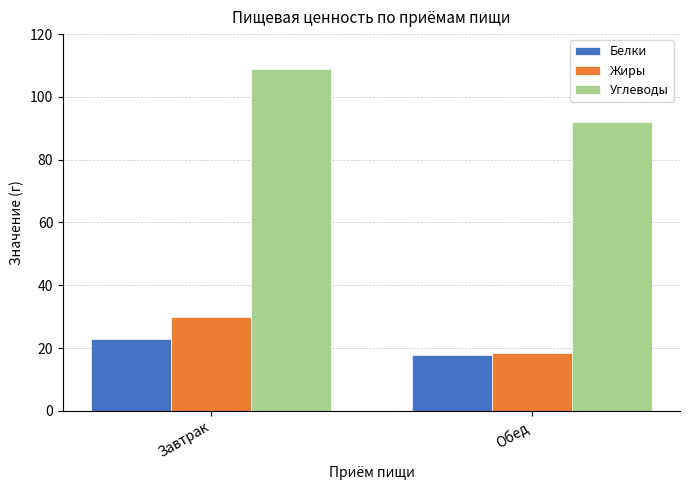

Reading left to right, extract all data points from this chart.

Белки: 23.0	17.9
Жиры: 30.0	18.4
Углеводы: 109.0	92.0